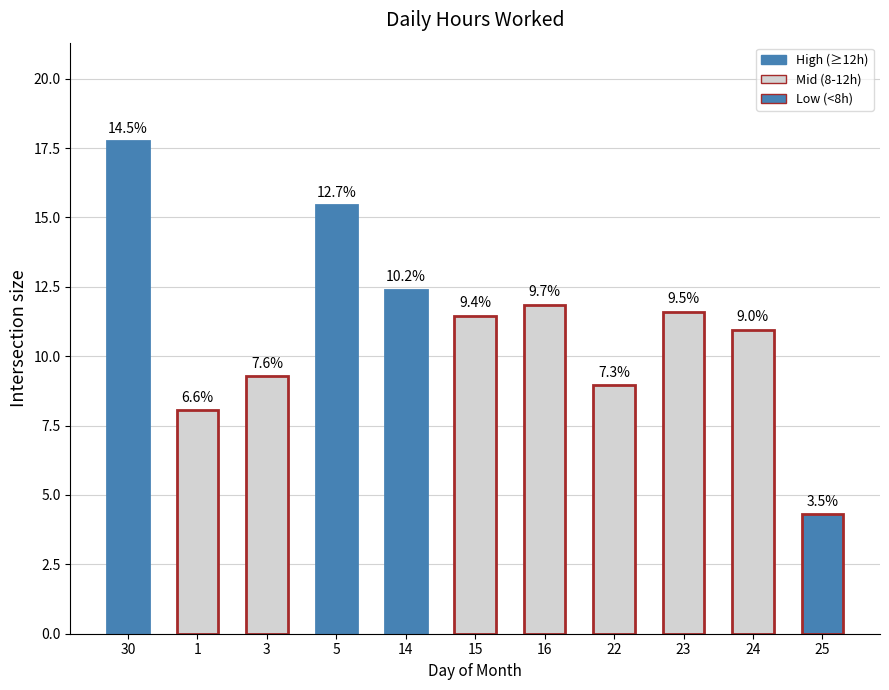

Are the bars grouped side by side (vs. stacked)?

No